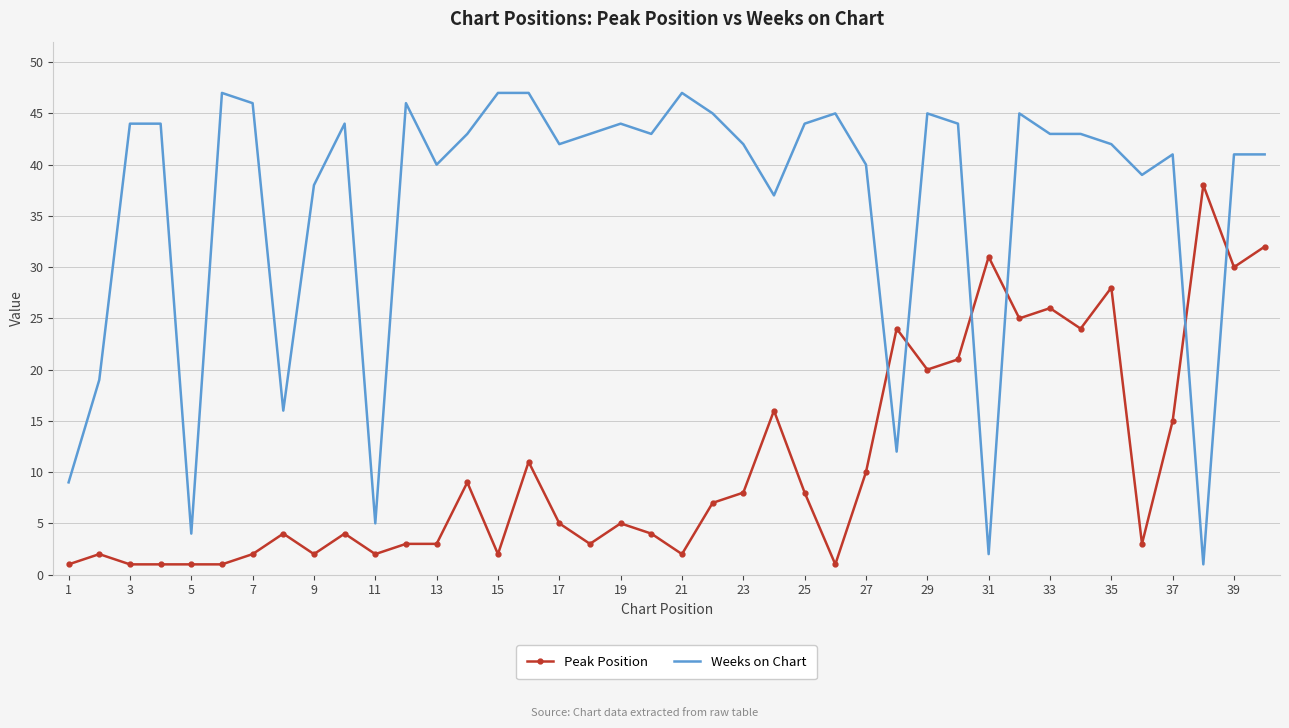

Which series has the largest range (max minus min)?

Weeks on Chart